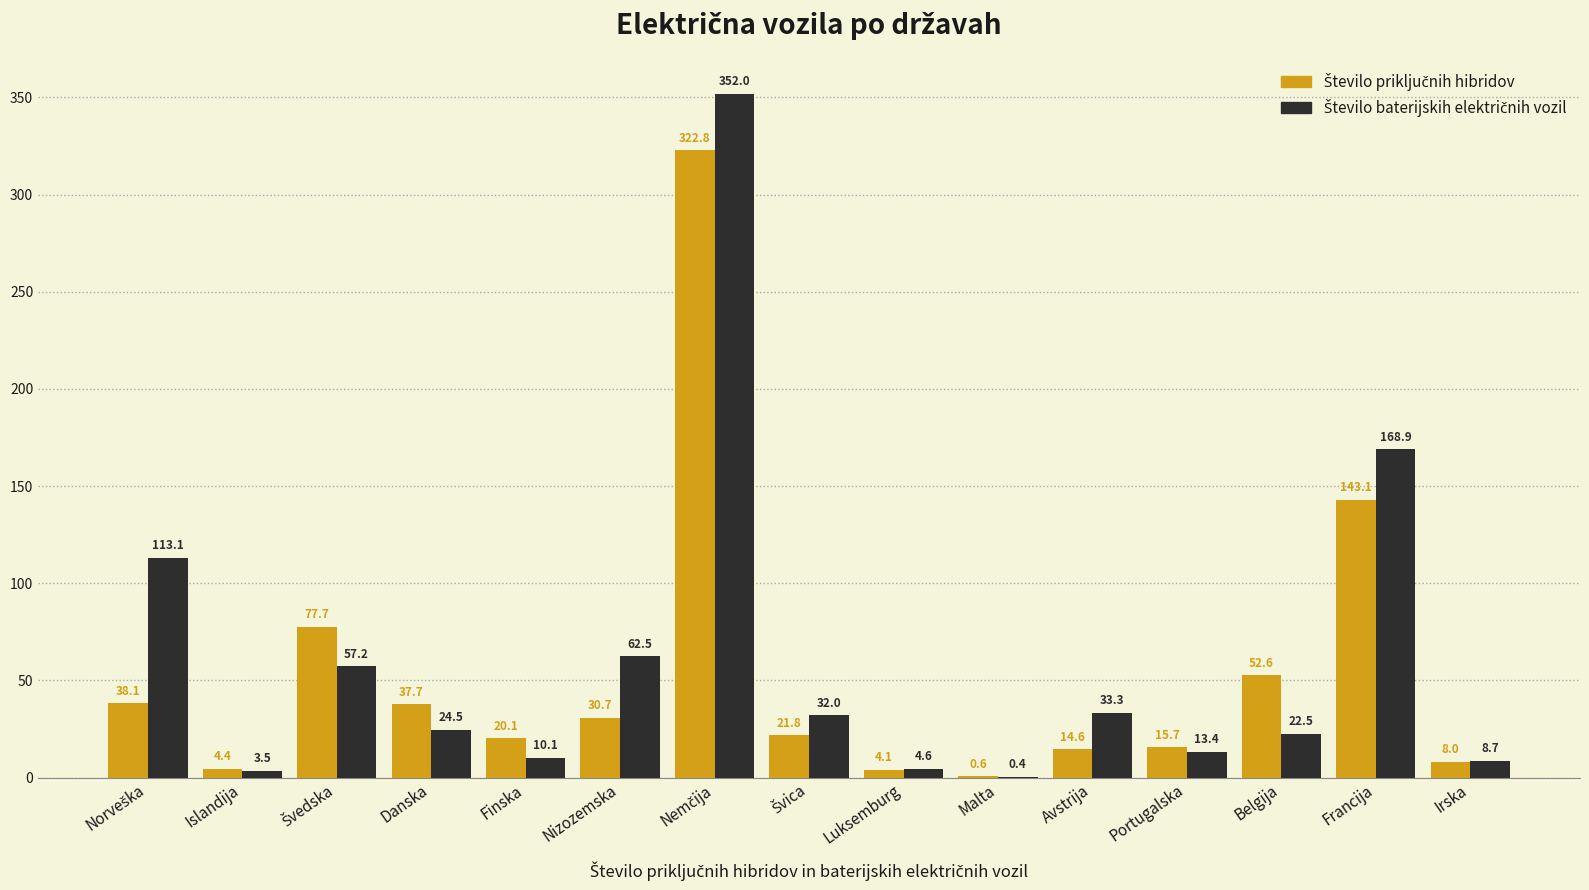

What is the greatest value displayed?

352.0